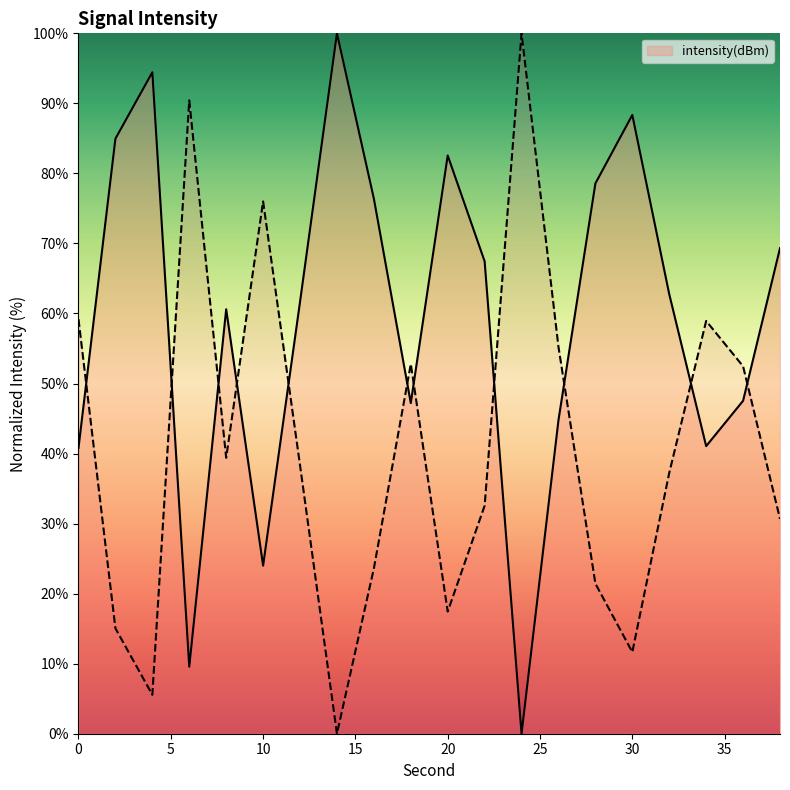

Rank the categories by value from lowest to highest.

24, 6, 10, 0, 34, 26, 18, 36, 8, 12, 32, 22, 38, 16, 28, 20, 2, 30, 4, 14